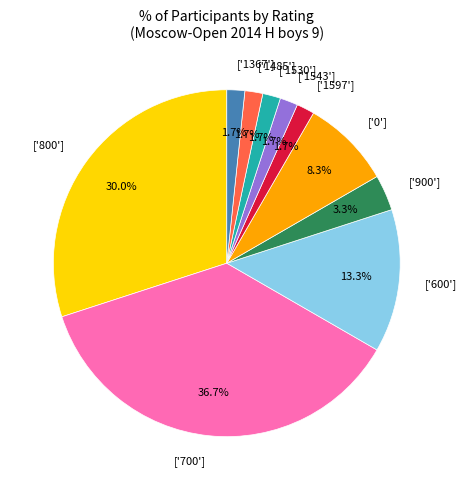

Which has a higher value, ['900'] or ['800']?

['800']